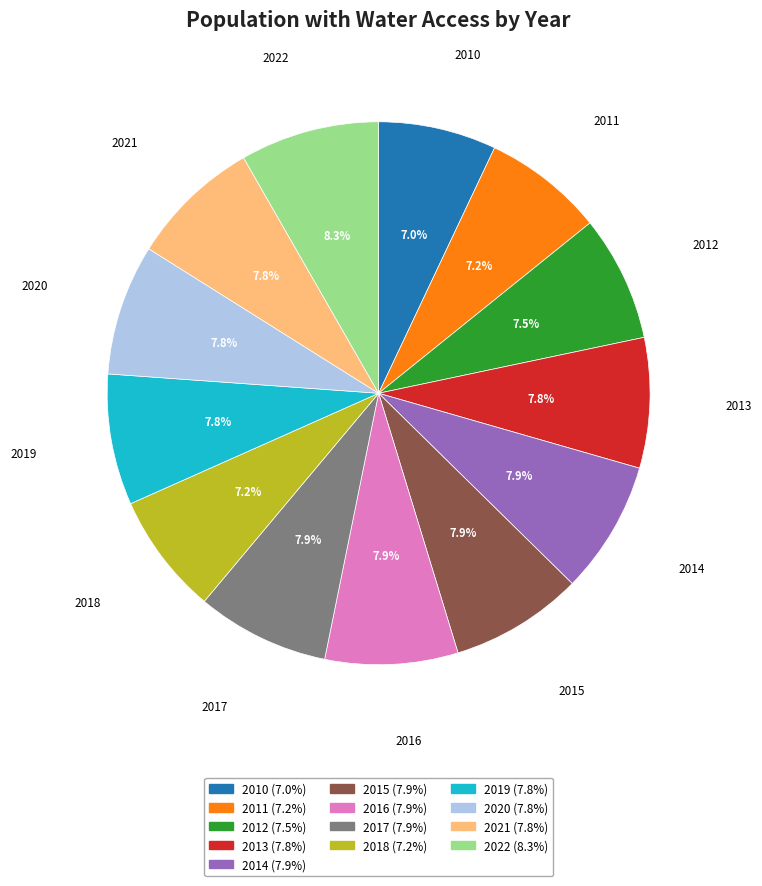

Combined, what portion of the pie is 2016 and 2015?

15.8%